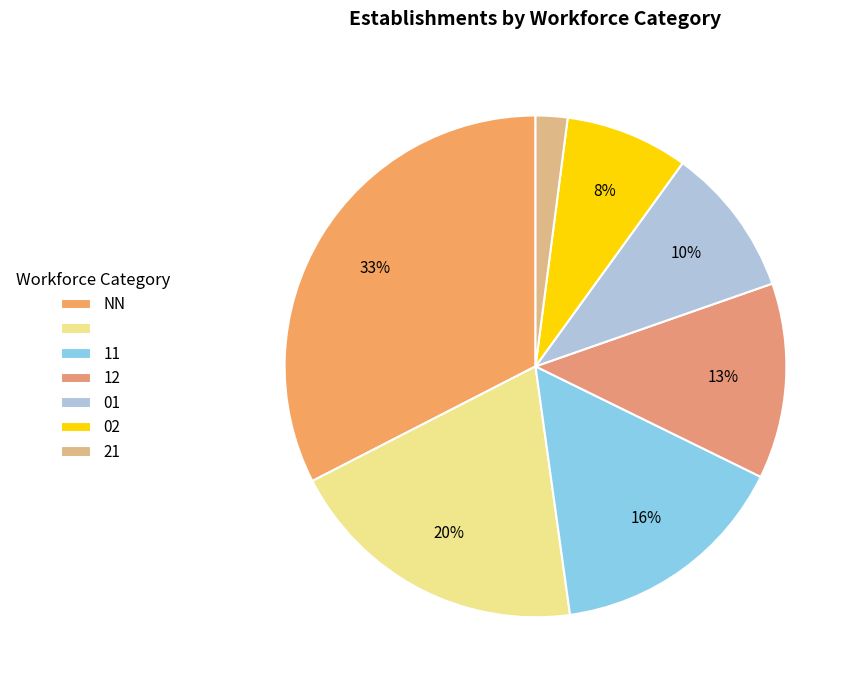

To the nearest percent, what is the difference between the largest and smallest slice percentages?

30%